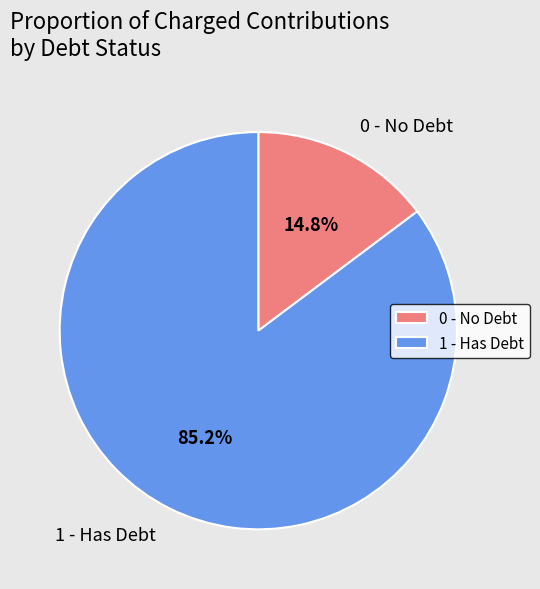

To the nearest percent, what is the average slice percentage?

50%